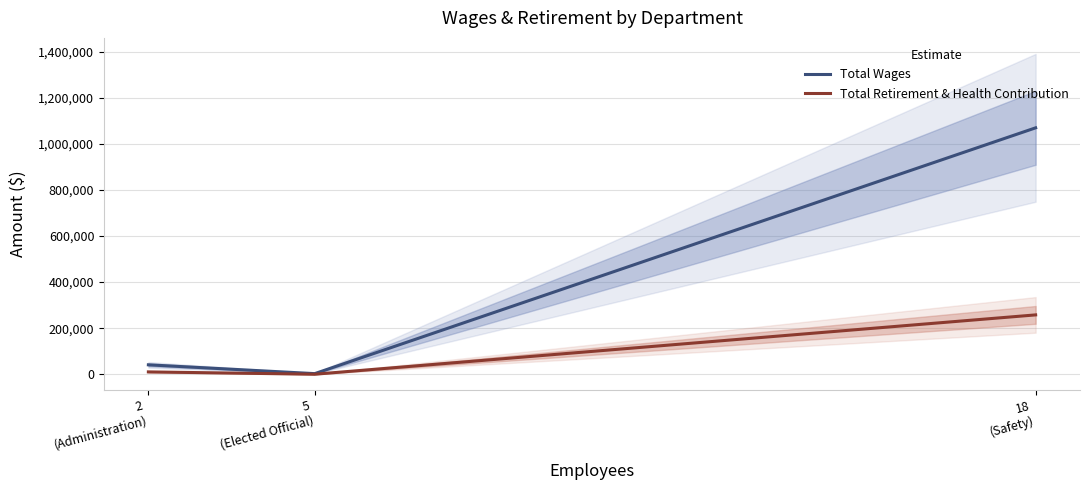

Does the chart display data point markers on the line(s)?

No